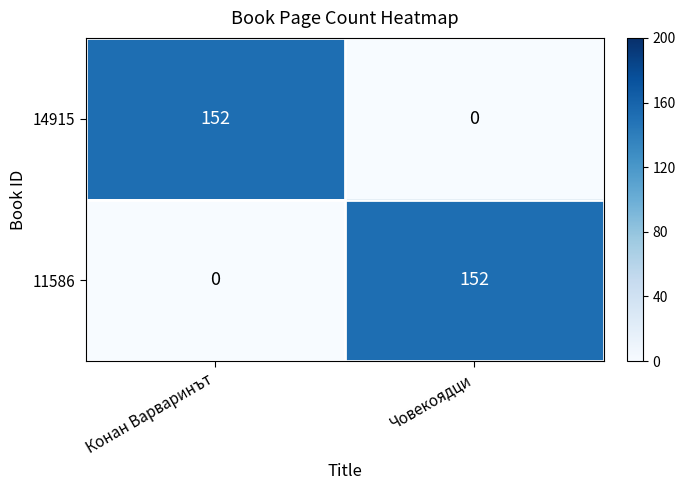

Reading left to right, transcribe all the data shown in this chart.

14915: Конан Варваринът=152	Човекоядци=0
11586: Конан Варваринът=0	Човекоядци=152